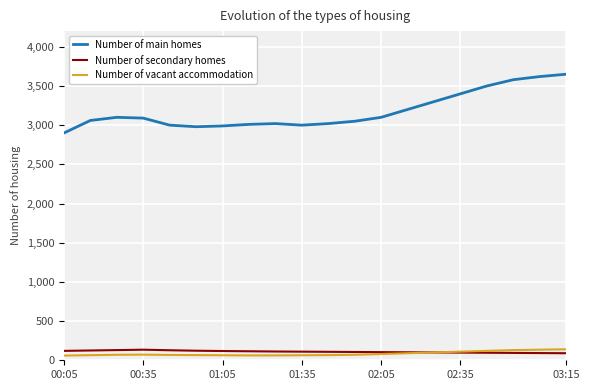

What is the greatest value displayed?

3650